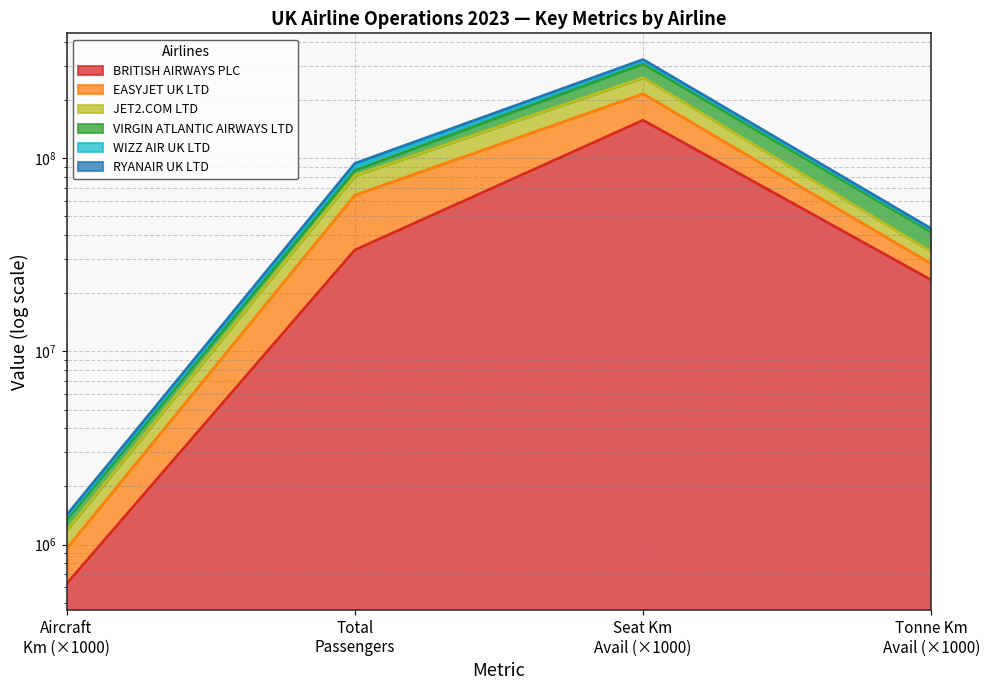

What is the greatest value displayed?

261551534